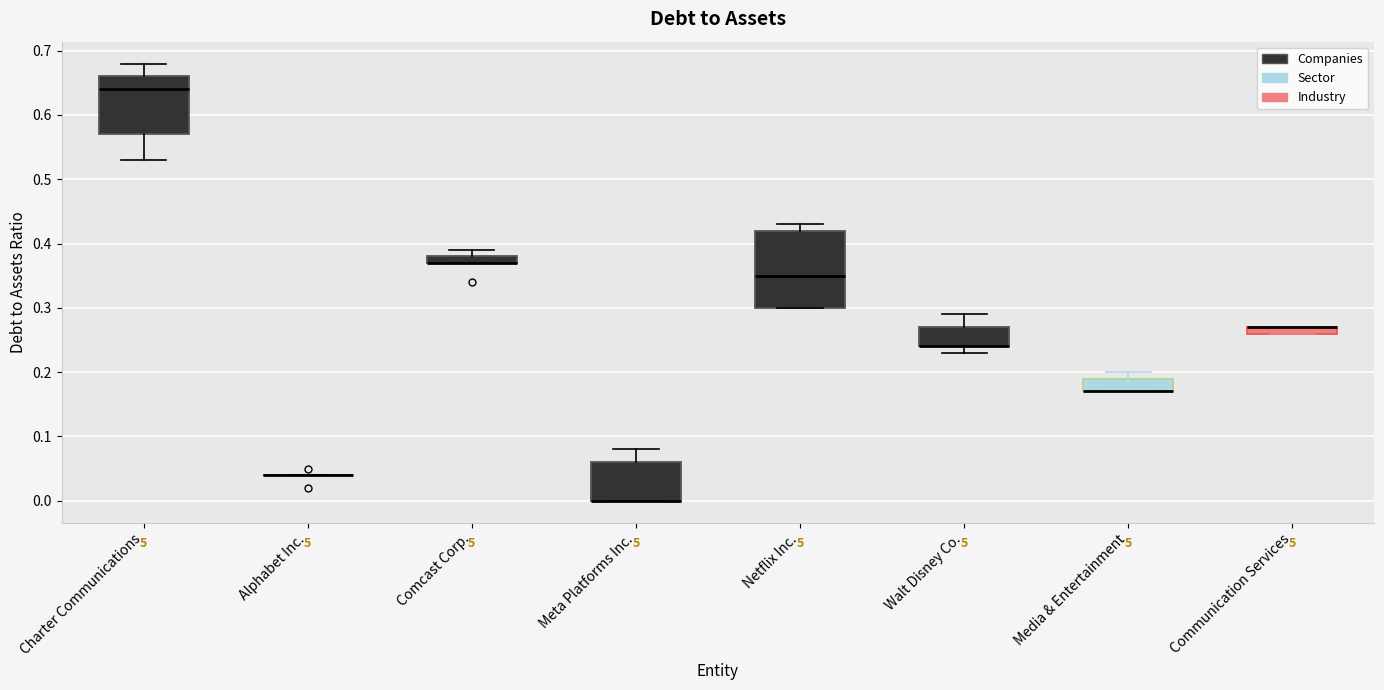

Where is the upper edge of the box for Comcast Corp. on the y-axis? The values are not printed on the chart, so give them approximately, as read against the axis.

0.38